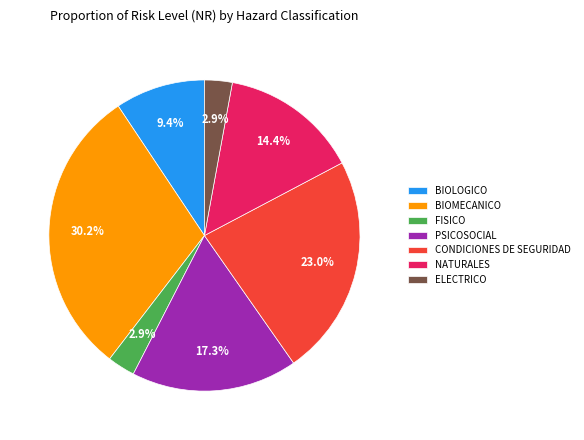

Which has a higher value, BIOMECANICO or CONDICIONES DE SEGURIDAD?

BIOMECANICO